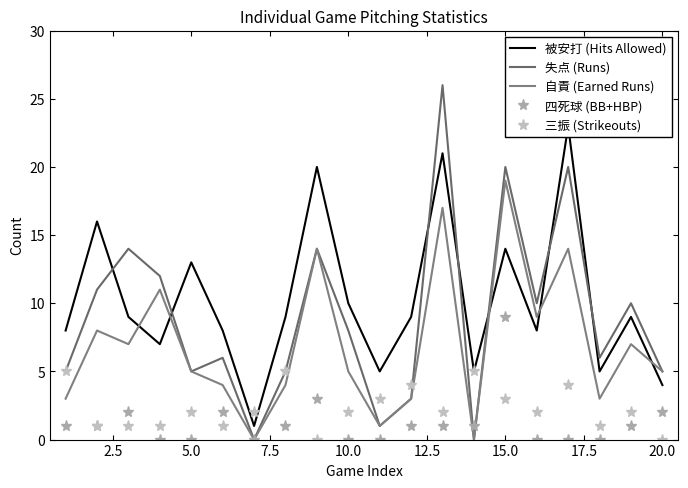

How many intersections are there between 四死球 (BB+HBP) and 自責 (Earned Runs)?

2